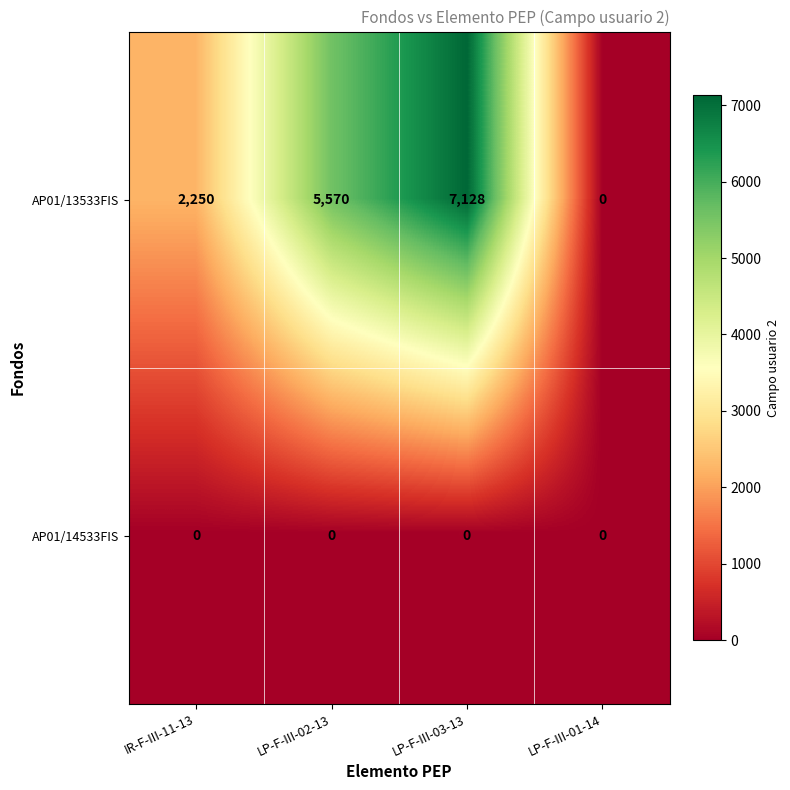

Reading left to right, list all the values displayed in this chart.

AP01/13533FIS: 2250	5570	7128	0
AP01/14533FIS: 0	0	0	0